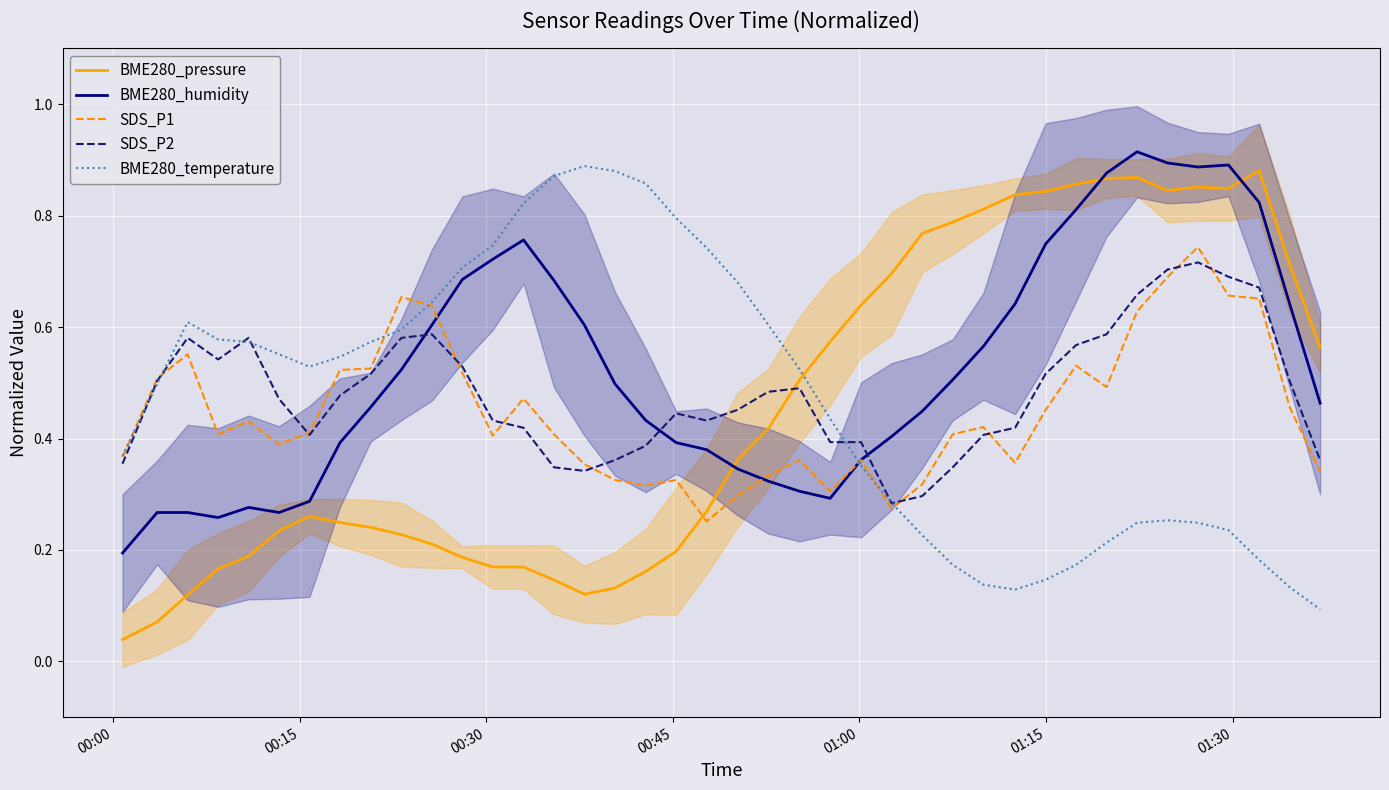

What is the maximum value for BME280_temperature?

0.9